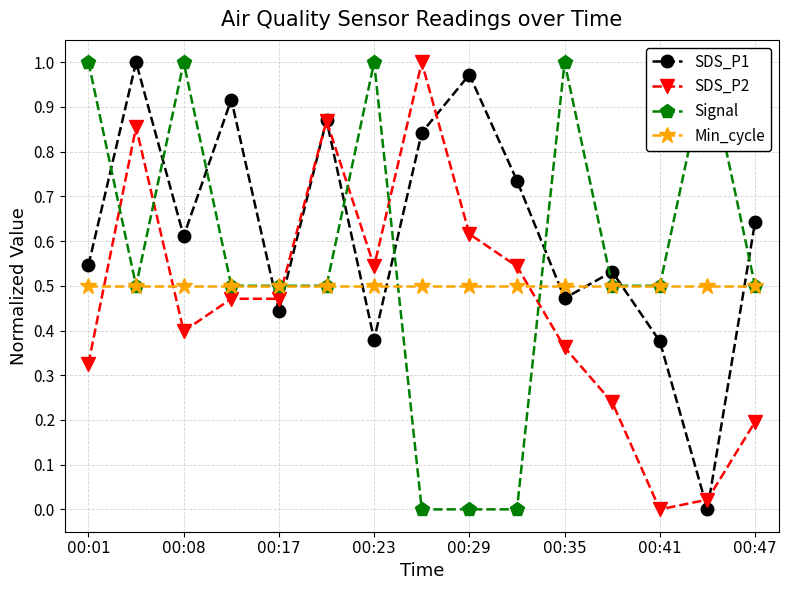

What is the value of the SDS_P1 point at the 13th from the left?

0.4